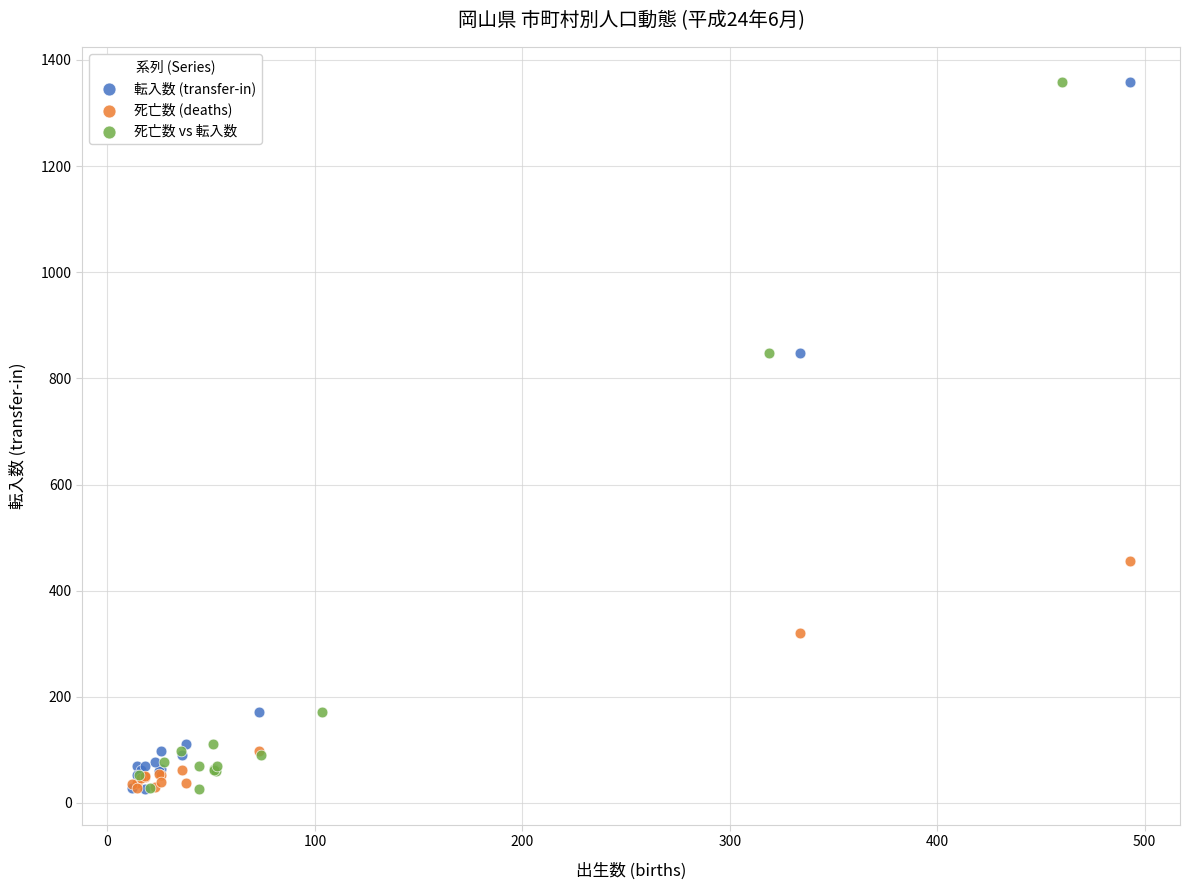

What are all the series names shown in the legend?

転入数 (transfer-in), 死亡数 (deaths), 死亡数 vs 転入数